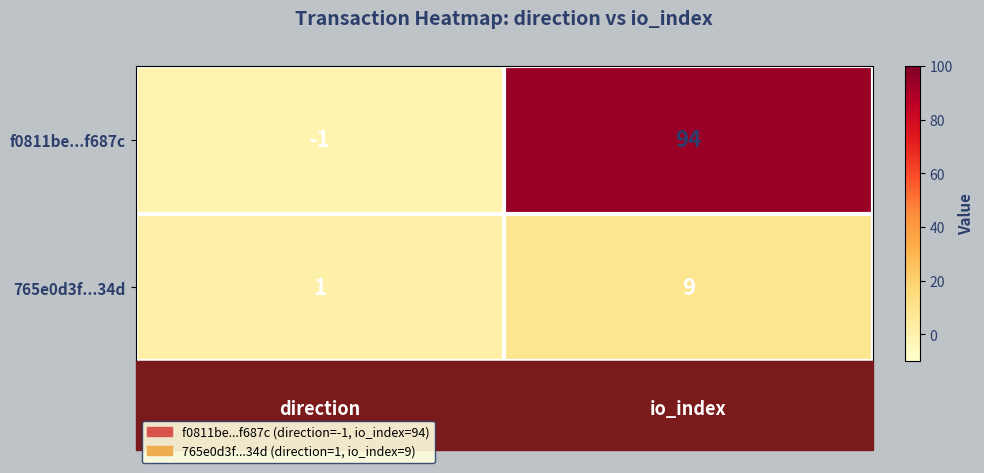

What is the spread (max minus min) of values at direction?

2